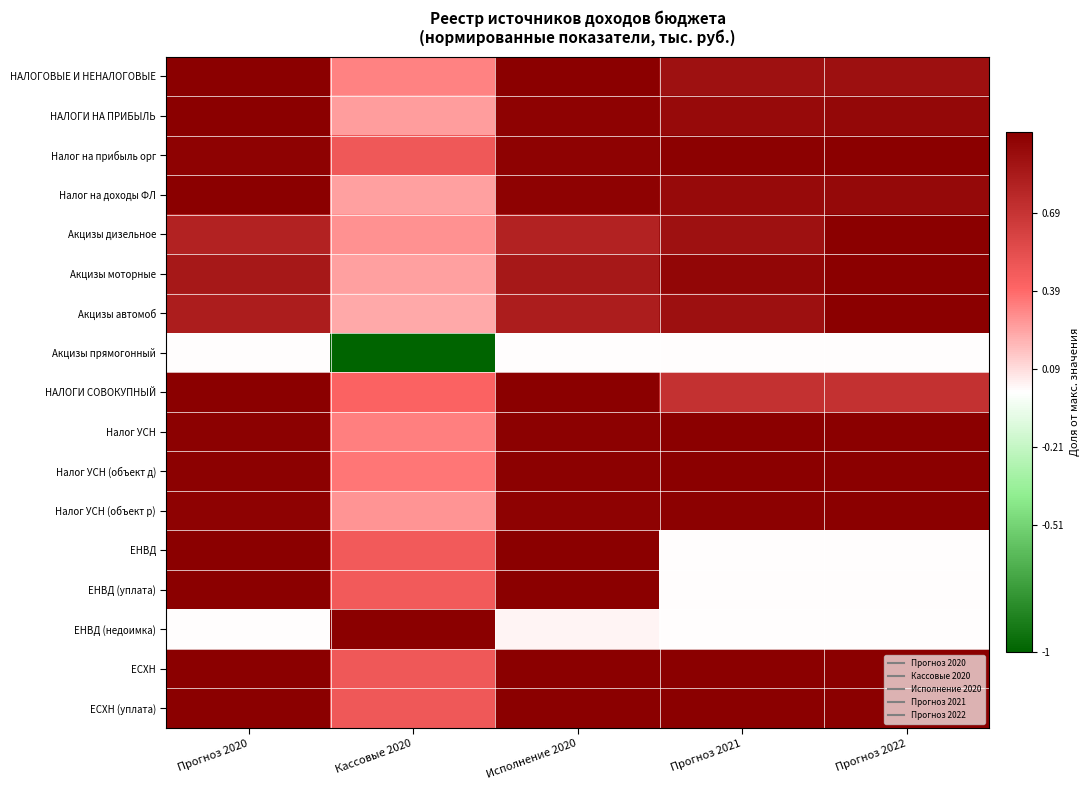

Which series has the largest range (max minus min)?

Акцизы прямогонный